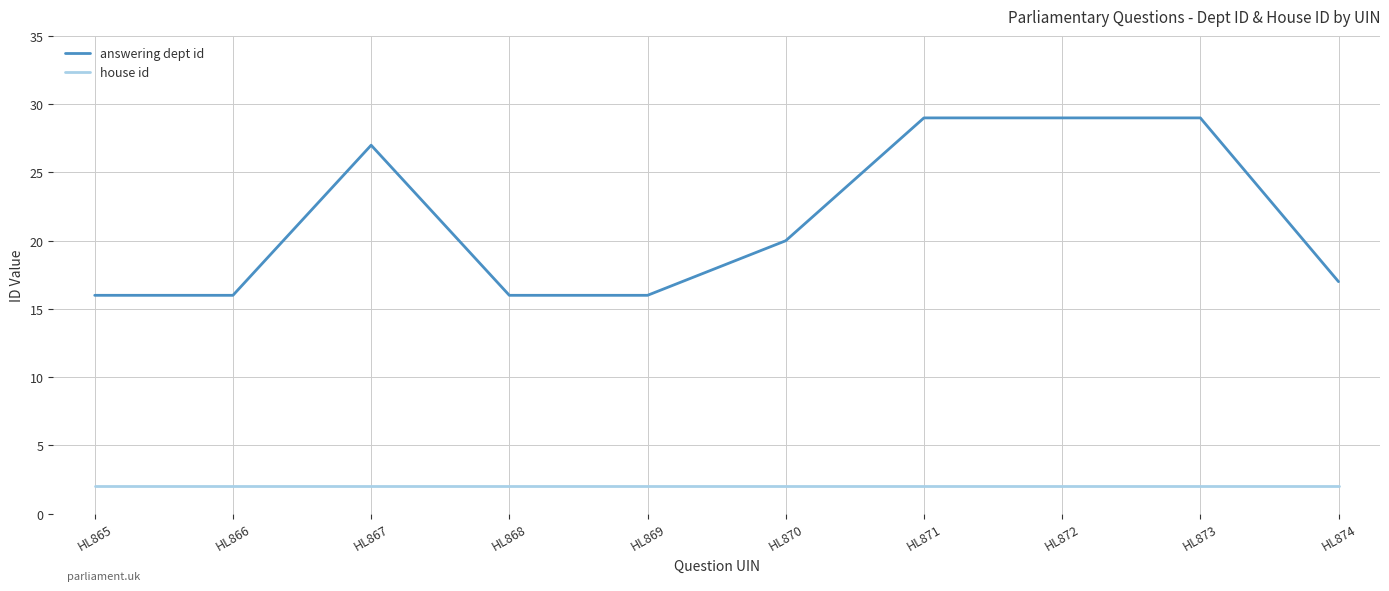

What are all the series names shown in the legend?

answering dept id, house id